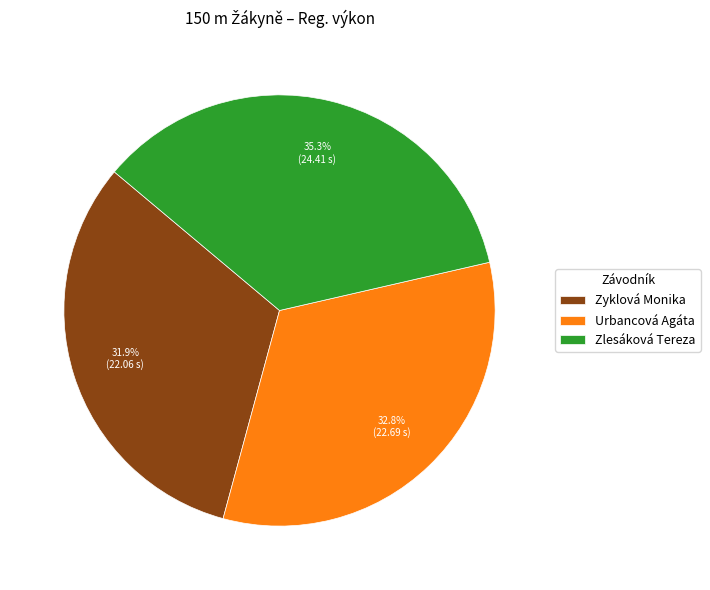

What is the ratio of the value at Zlesáková Tereza to the value at Urbancová Agáta?

1.1